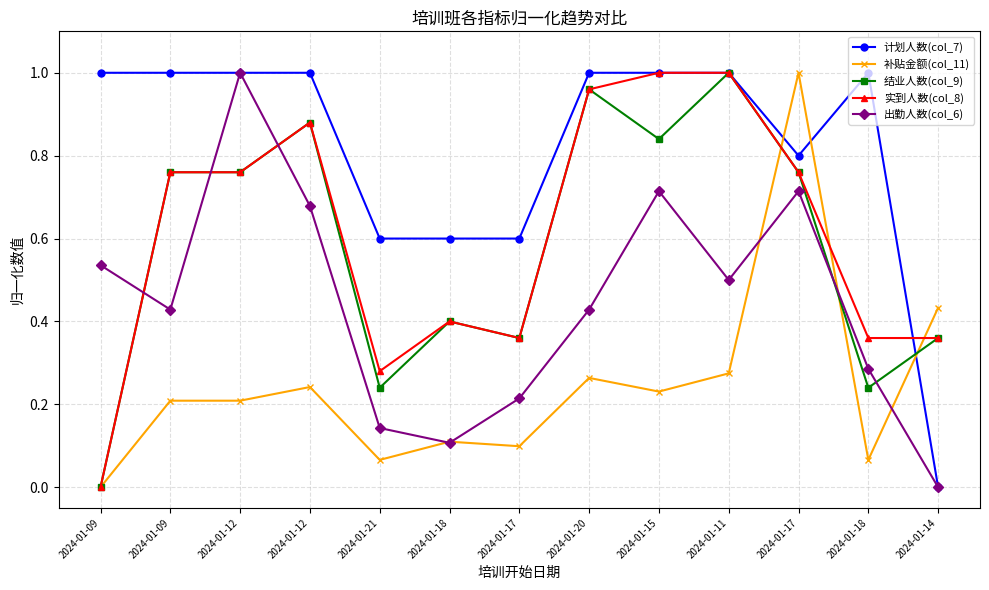

How many values in 补贴金额(col_11) are above zero?

12